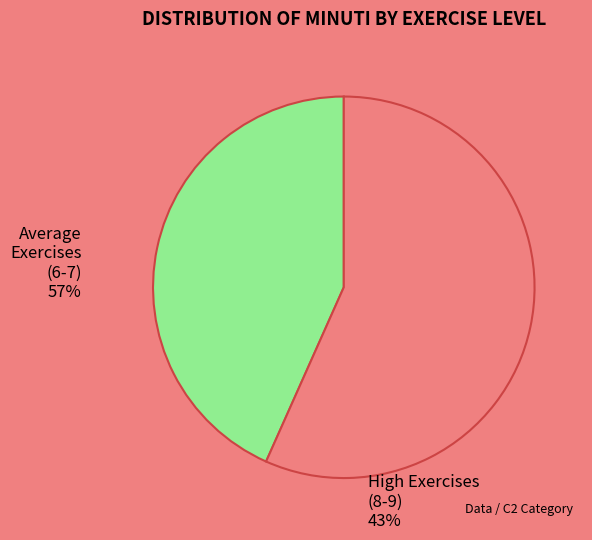

Which category has the smallest portion of the pie?

High Exercises (8-9)